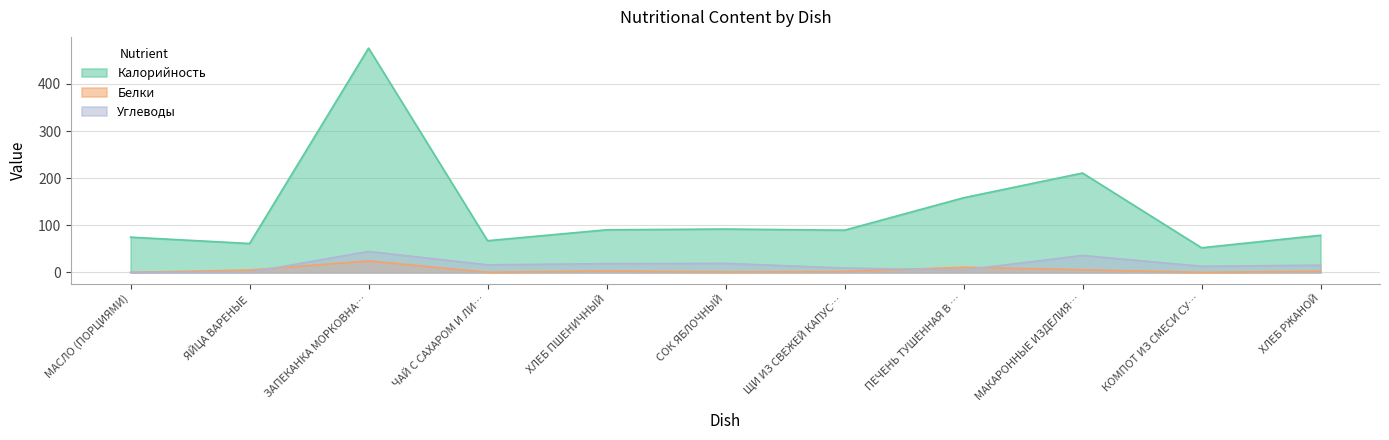

Is the value of Белки at МАСЛО (ПОРЦИЯМИ) greater than the value of Калорийность at ХЛЕБ ПШЕНИЧНЫЙ?

No